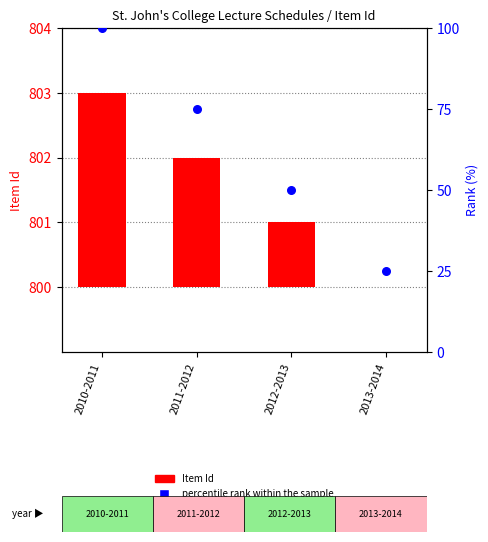

Is the value of percentile rank within the sample at 2013-2014 greater than the value of Item Id count at 2013-2014?

Yes